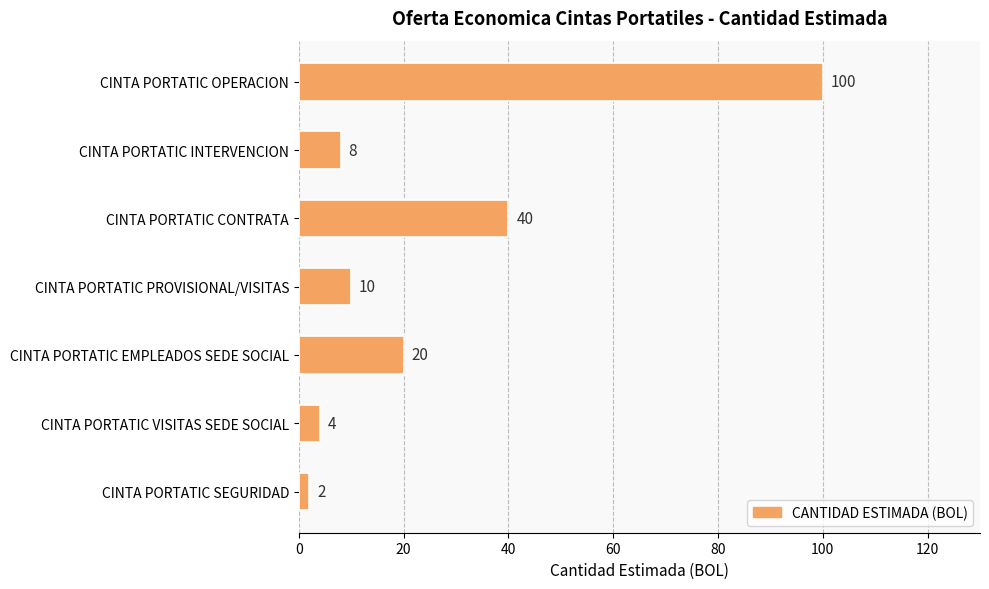

List the labels in order of value, largest first.

CINTA PORTATIC OPERACION, CINTA PORTATIC CONTRATA, CINTA PORTATIC EMPLEADOS SEDE SOCIAL, CINTA PORTATIC PROVISIONAL/VISITAS, CINTA PORTATIC INTERVENCION, CINTA PORTATIC VISITAS SEDE SOCIAL, CINTA PORTATIC SEGURIDAD